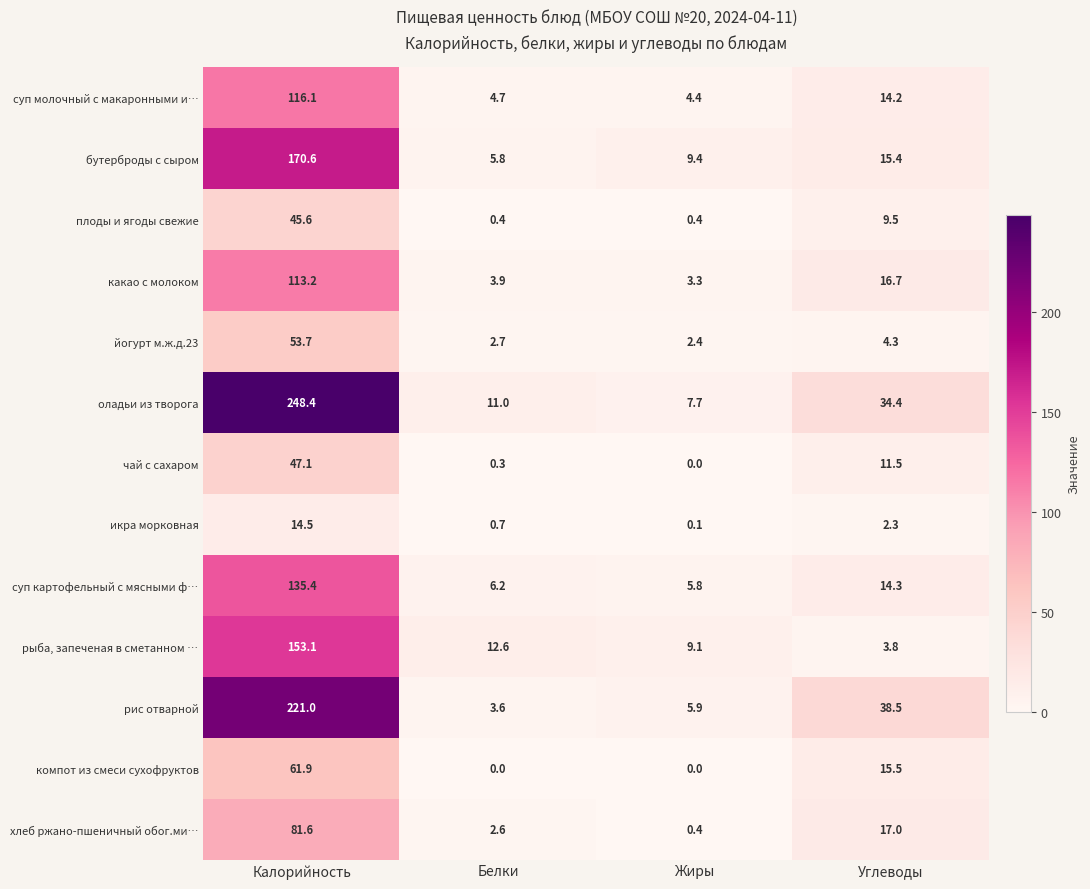

True or false: суп молочный с макаронными и… has a value of 6.7 at Белки.

False